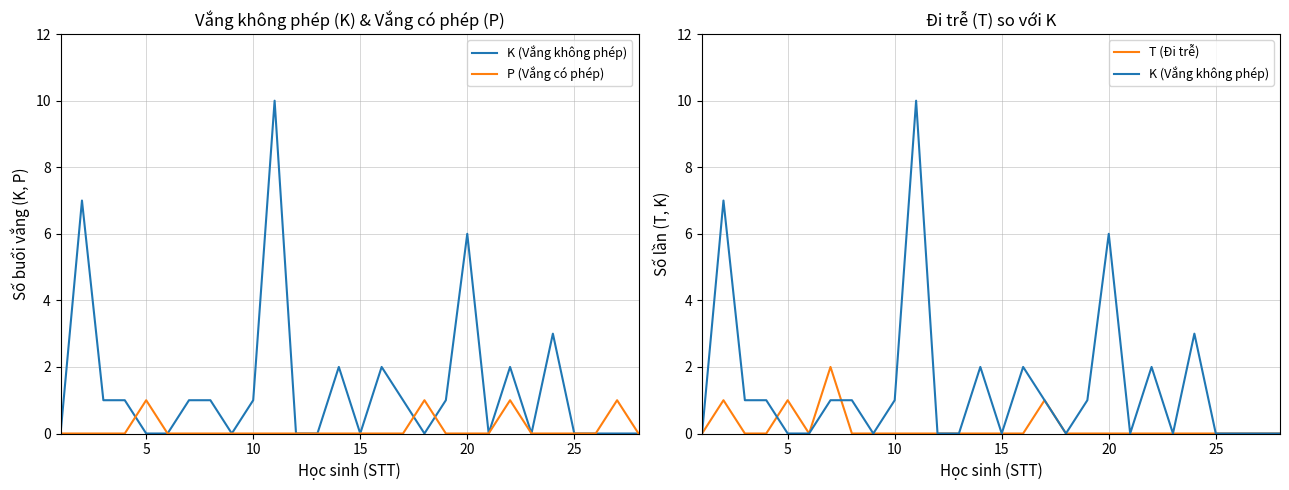

How many series are shown in this chart?

3